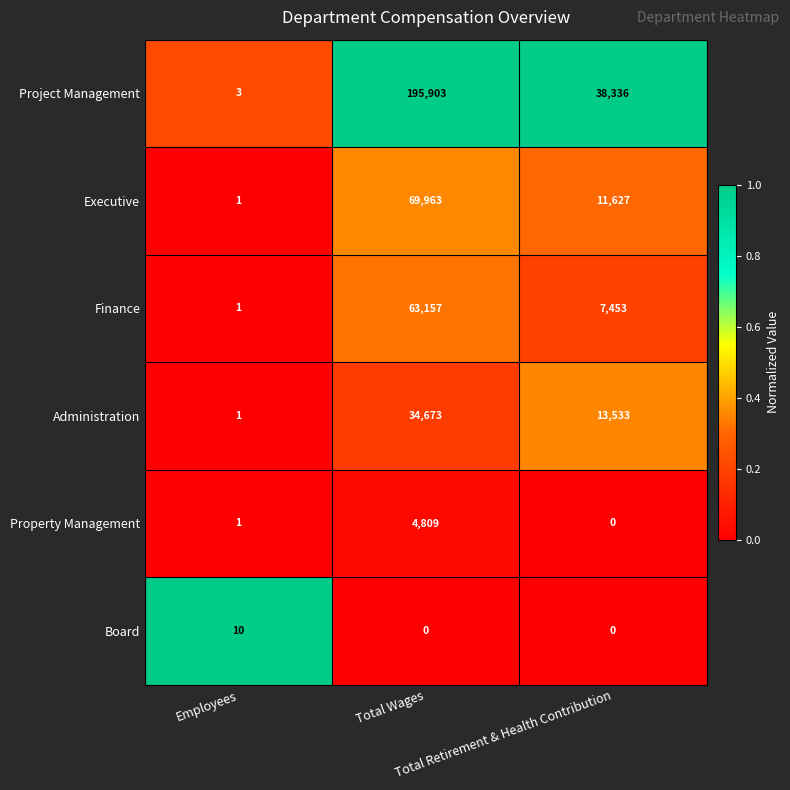

What is the difference between the maximum and minimum values in the Property Management series?

4809